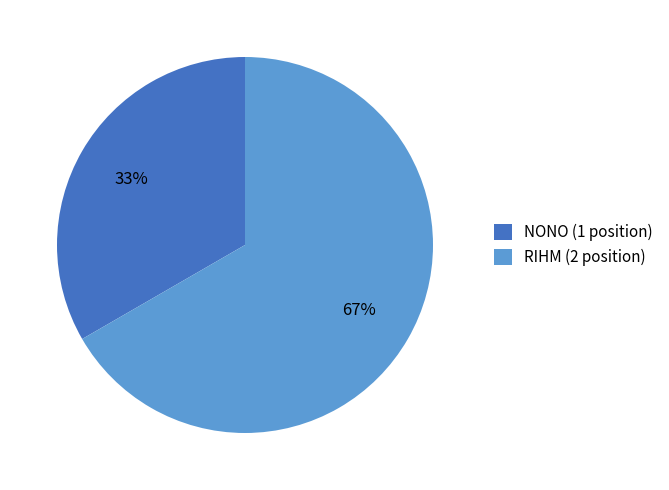

Count the number of slices in the pie.

2